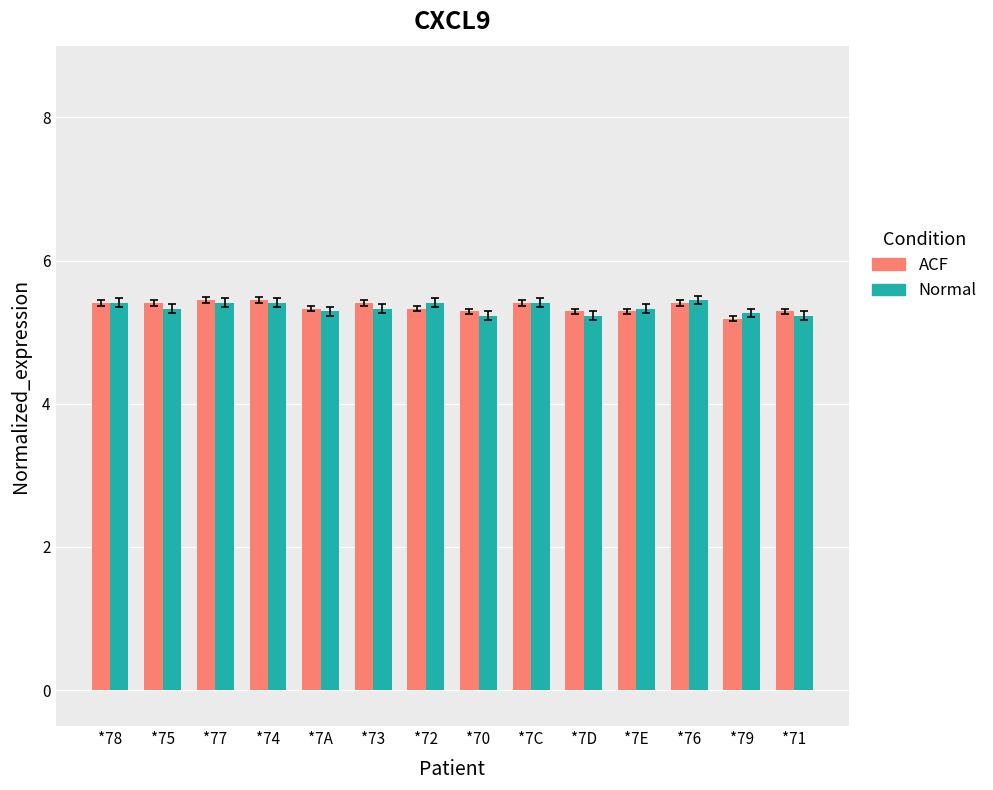

What value does the ACF series have at *72?

5.3